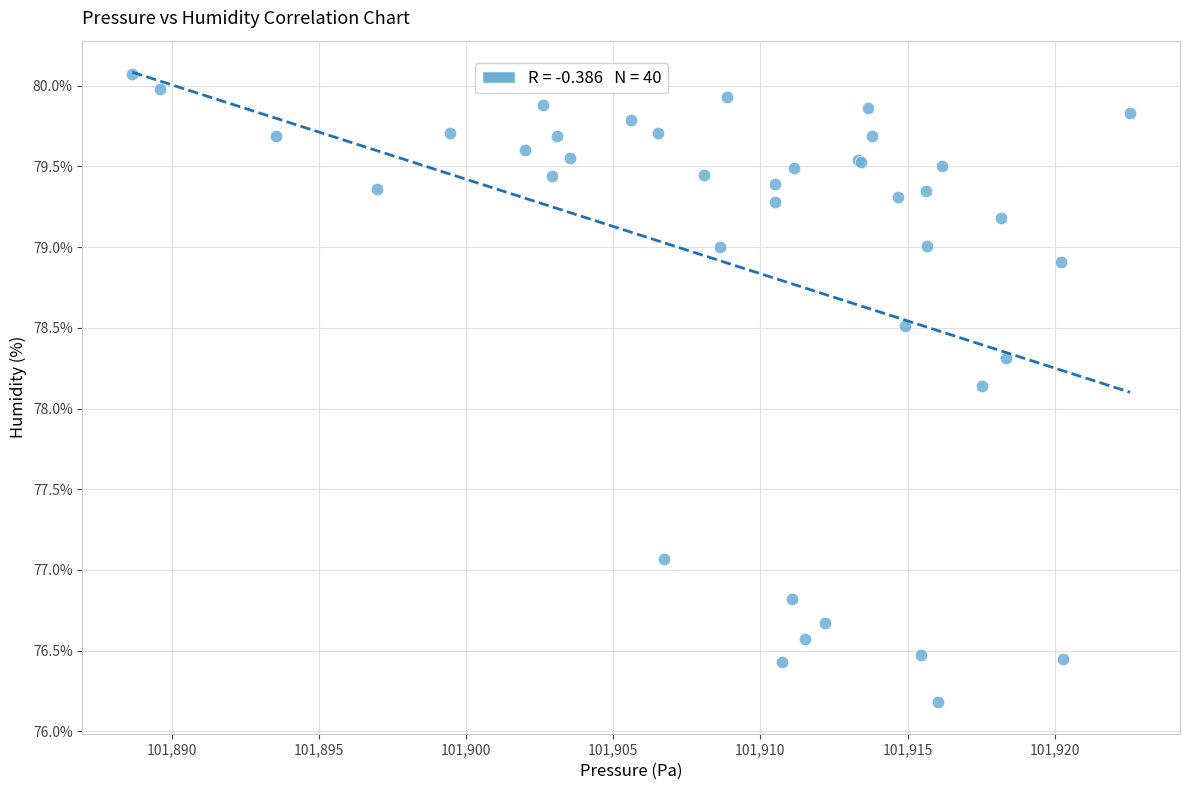

What Y value in the scatter plot is closest to 78?

78.1